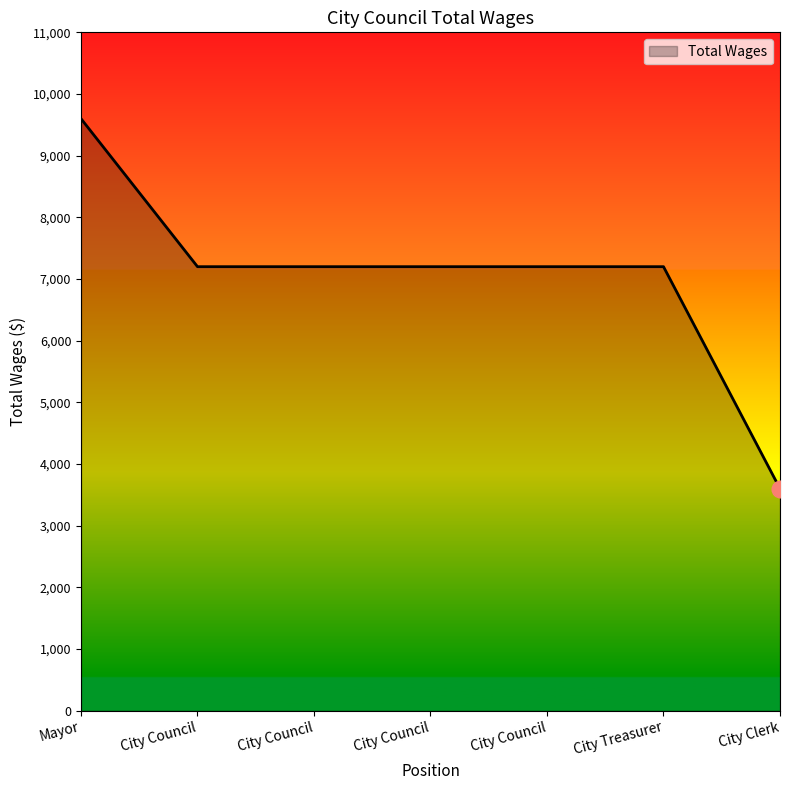

How many lines are shown in the chart?

1